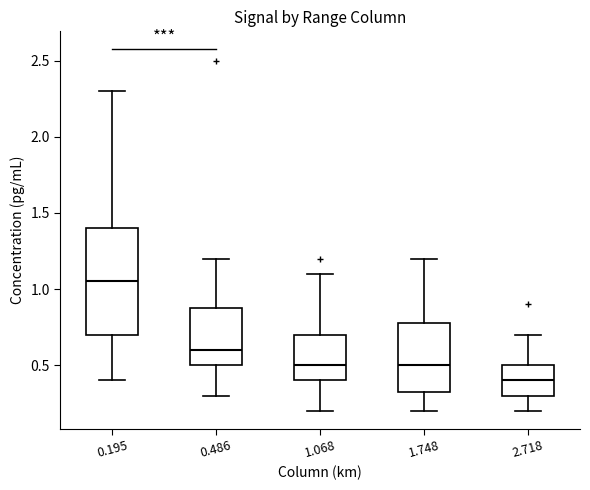

Reading left to right, transcribe this box plot: for each box, give where its median line is, the range the box spans, and where its two whiskers end, as read against the y-axis. The values are not printed on the chart, so give them approximately, as read against the axis.

0.195: median 1.05, box 0.70 to 1.40, whiskers 0.40 to 2.30
0.486: median 0.60, box 0.50 to 0.90, whiskers 0.30 to 1.20
1.068: median 0.50, box 0.40 to 0.70, whiskers 0.20 to 1.10
1.748: median 0.50, box 0.35 to 0.80, whiskers 0.20 to 1.20
2.718: median 0.40, box 0.30 to 0.50, whiskers 0.20 to 0.70